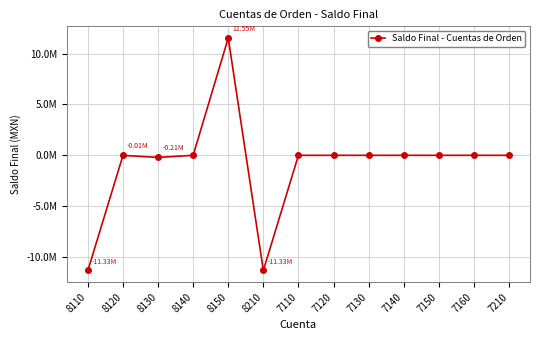

Is this an area chart (filled region under the line)?

No